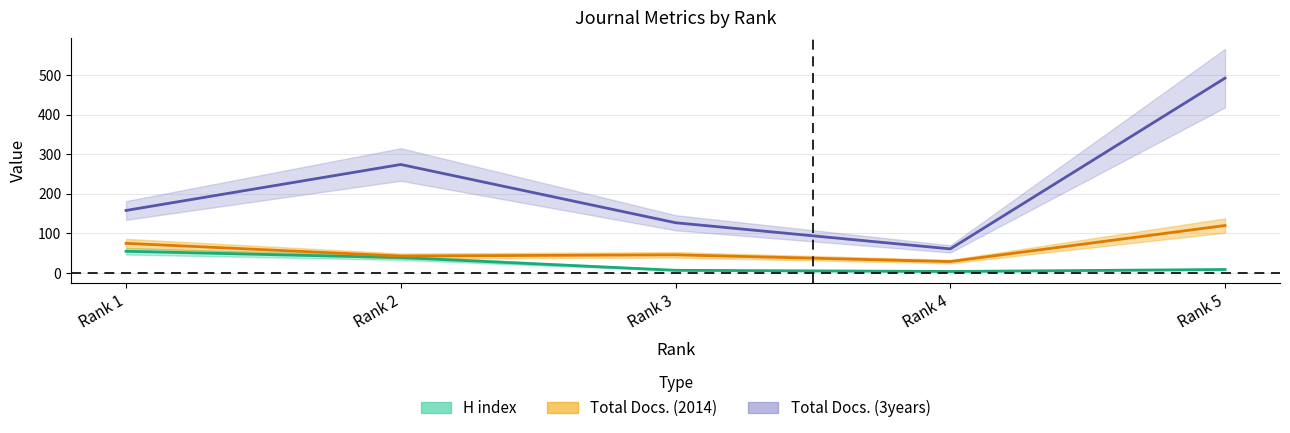

Is the value of Total Docs. (3years) at Rank 4 greater than the value of Total Docs. (2014) at Rank 1?

No